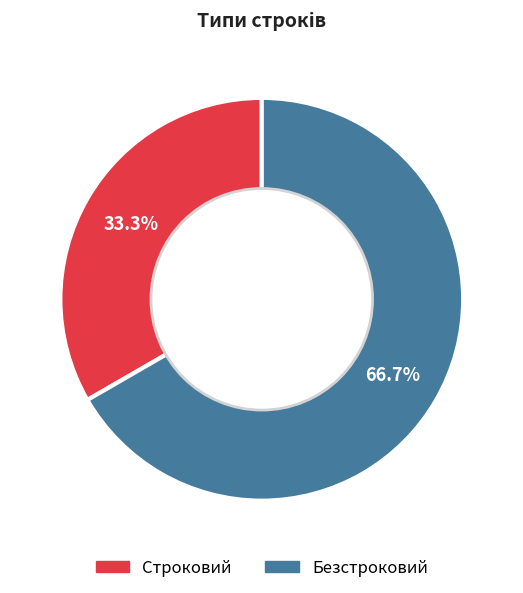

Which category has the smallest portion of the pie?

Строковий